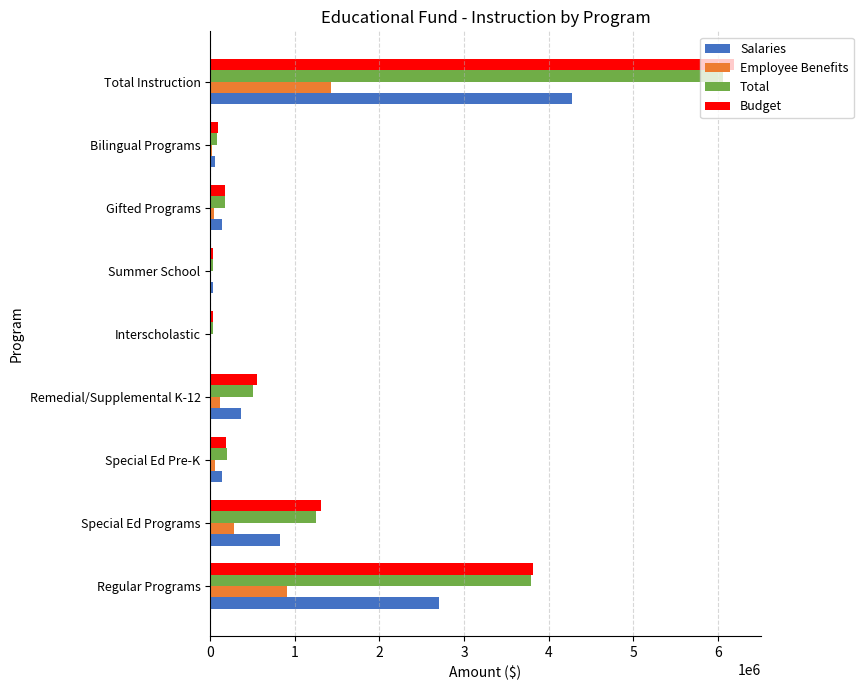

Which label corresponds to the largest value in the chart?

Total Instruction